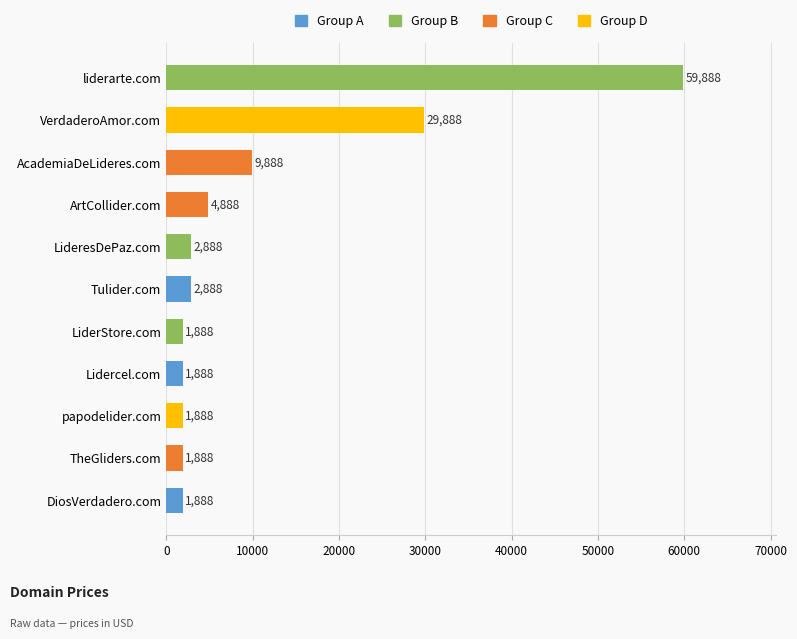

How many bars are there in total?

11